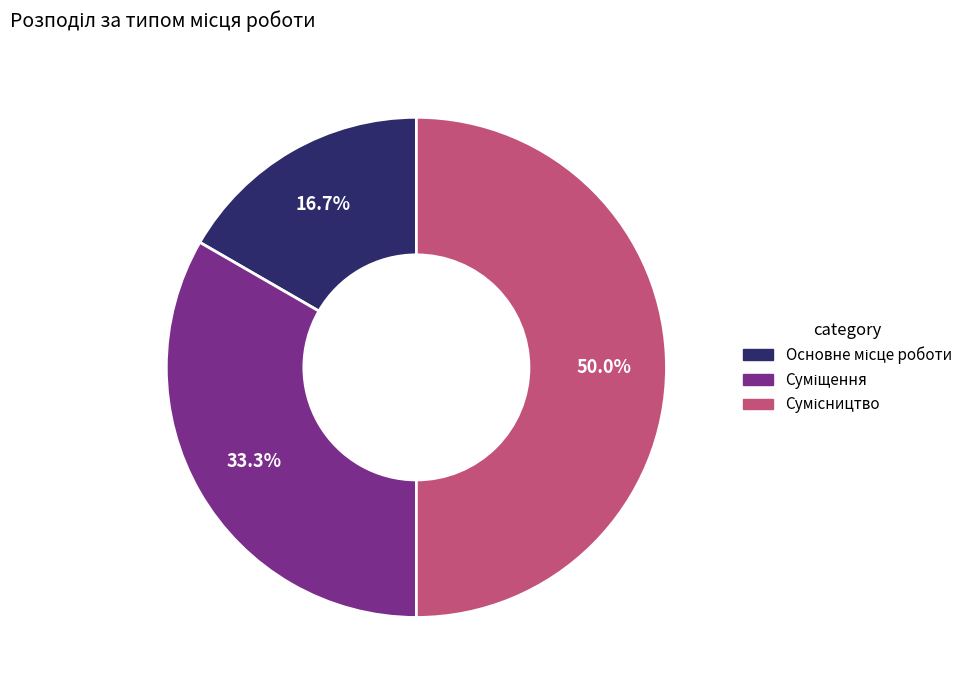

True or false: Сумісництво accounts for 56% of the total.

False